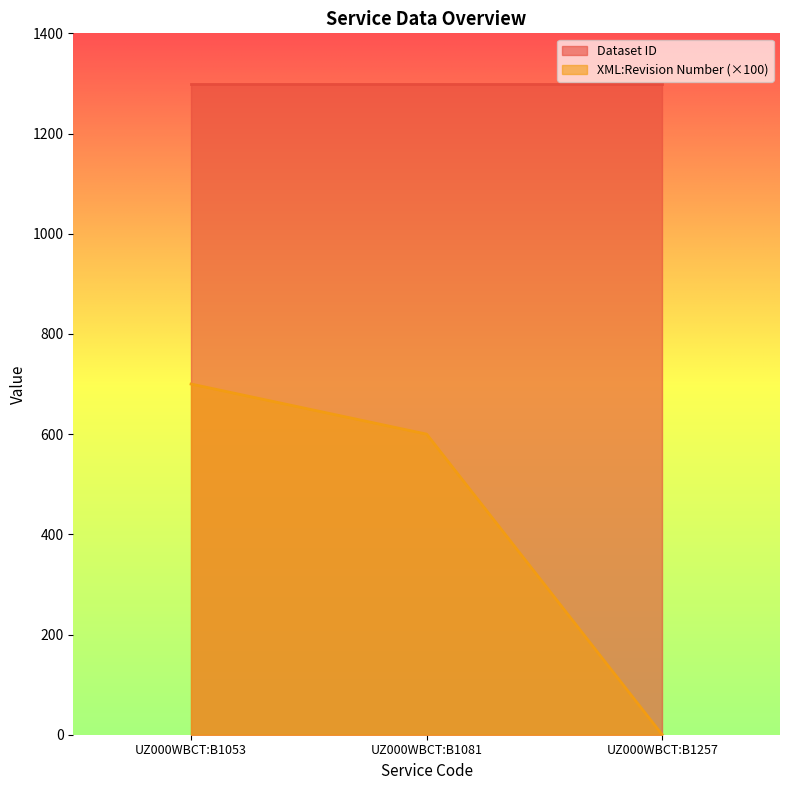

At UZ000WBCT:B1053, list the series in order from smallest to largest.

XML:Revision Number (×100), Dataset ID